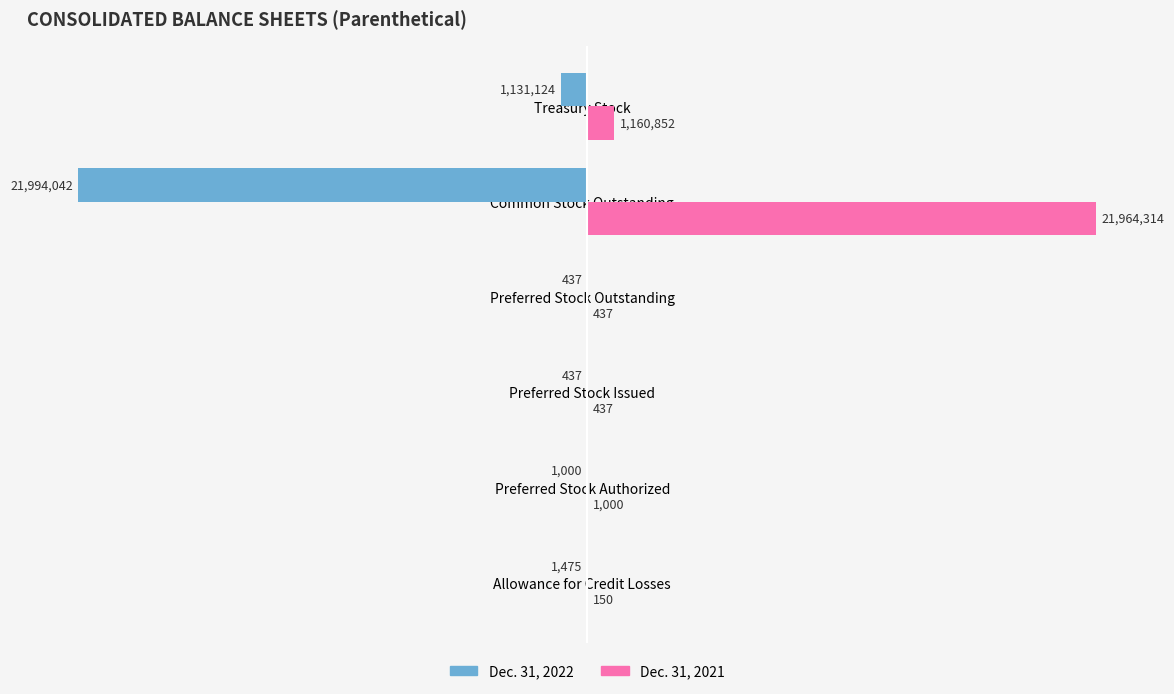

What is the sum of all Dec. 31, 2021 values?

23127190